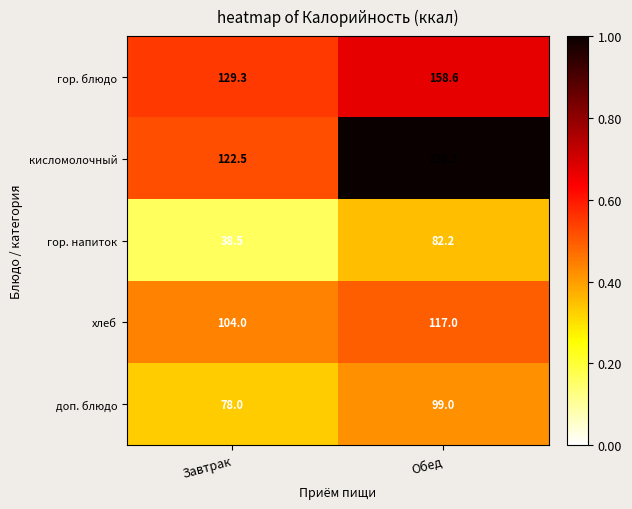

What is the difference between the highest and lowest values at Обед?

153.9